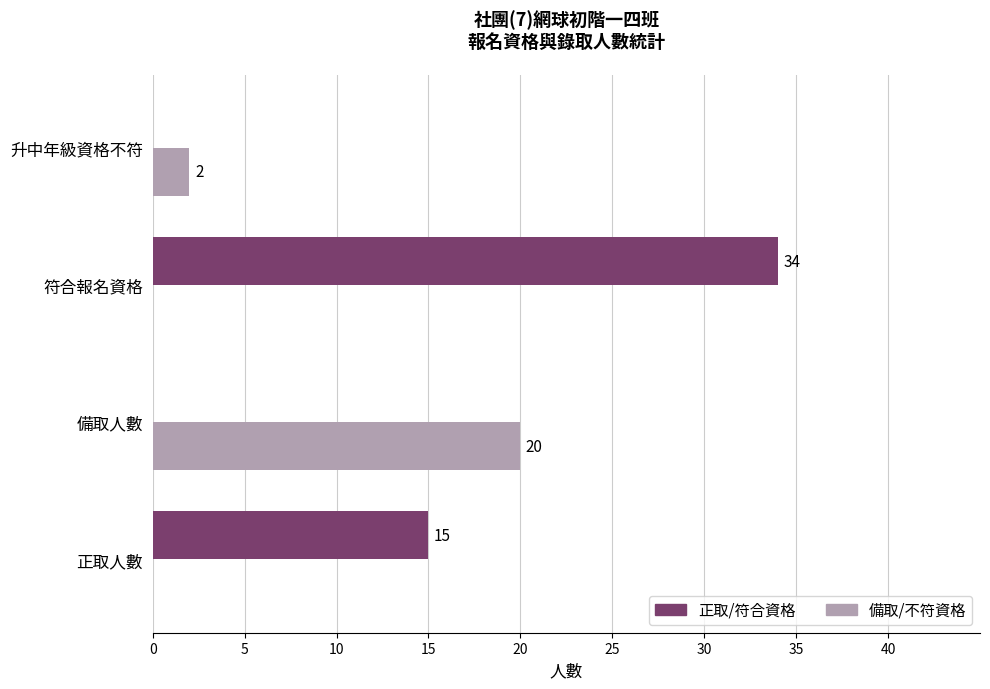

Which series has the widest spread of values?

正取/符合資格